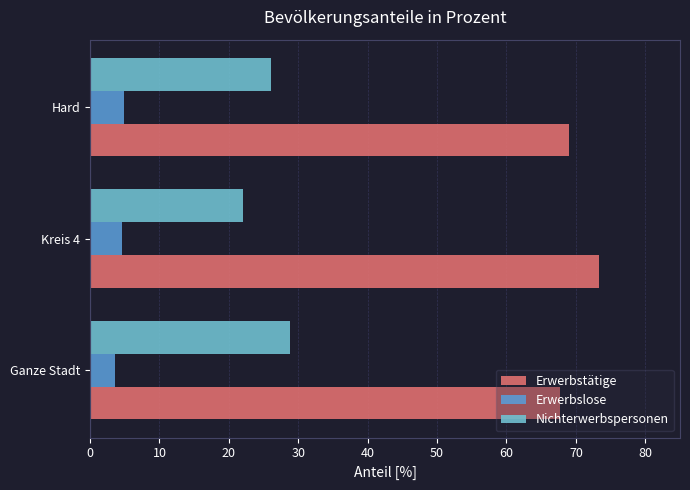

What is the difference between the Nichterwerbspersonen values at Hard and Kreis 4?

4.1